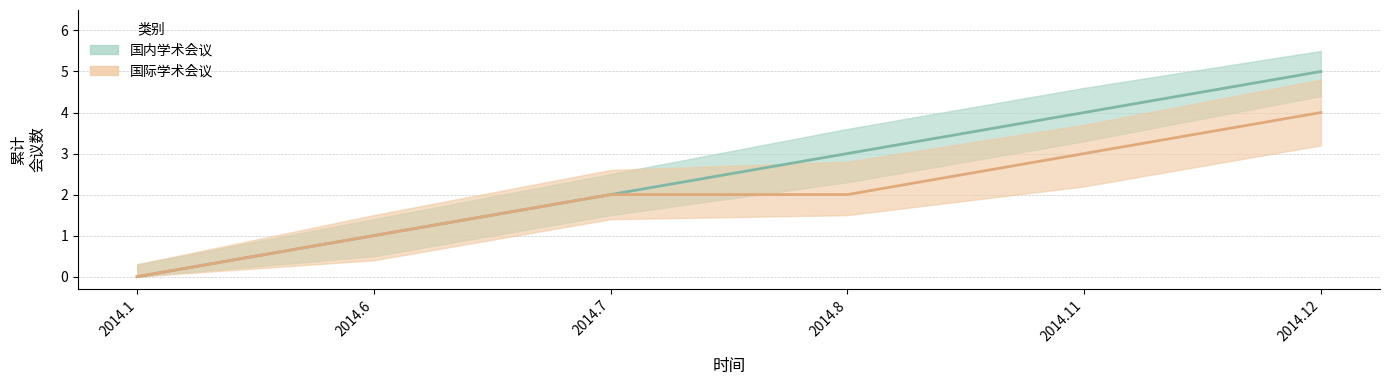

Reading left to right, transcribe all the data shown in this chart.

国内学术会议: 0	1	2	3	4	5
国际学术会议: 0	1	2	2	3	4